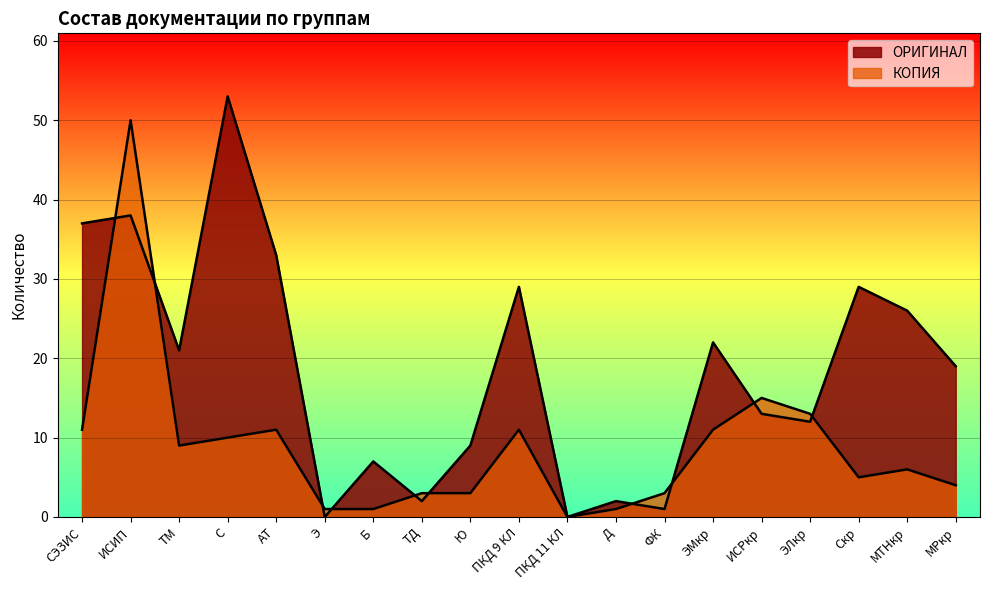

Where do ОРИГИНАЛ and КОПИЯ first cross each other?

СЭЗИС and ИСИП